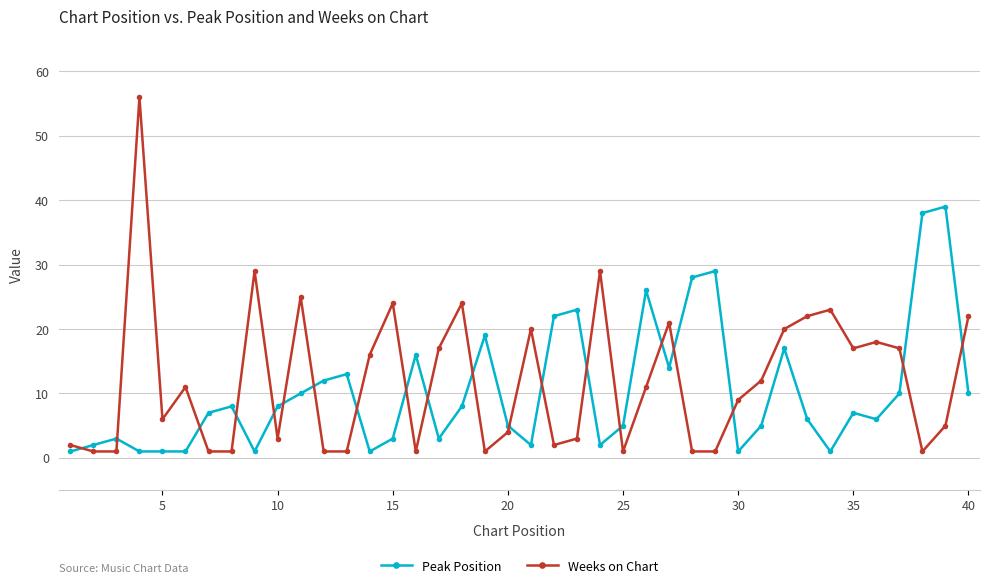

List the series in order of their peak value, lowest first.

Peak Position, Weeks on Chart